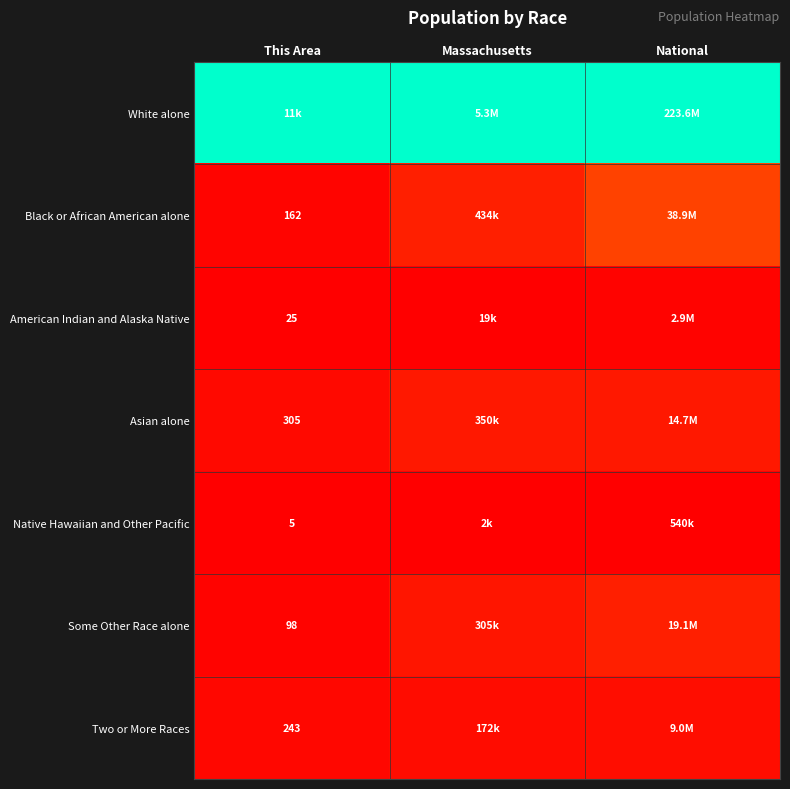

Which category has the lowest value across all series?

This Area